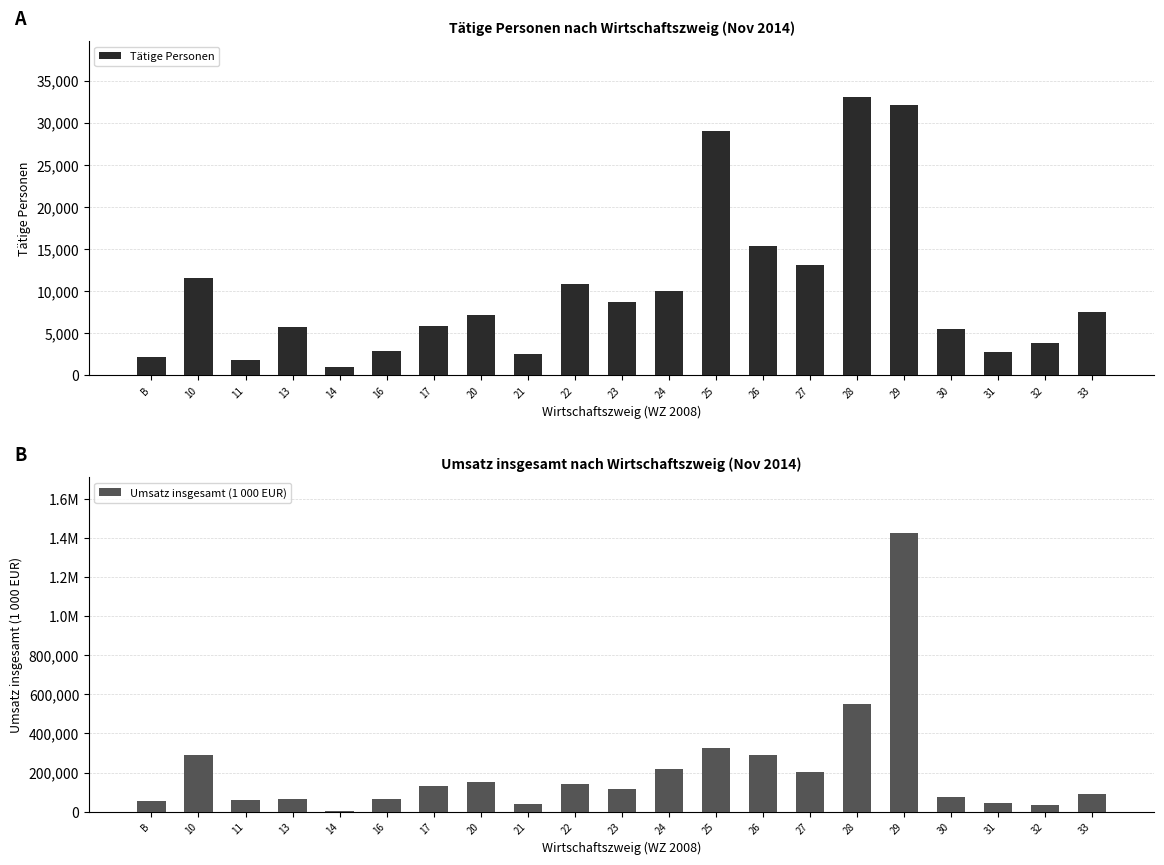

What is the greatest value displayed?

1425989